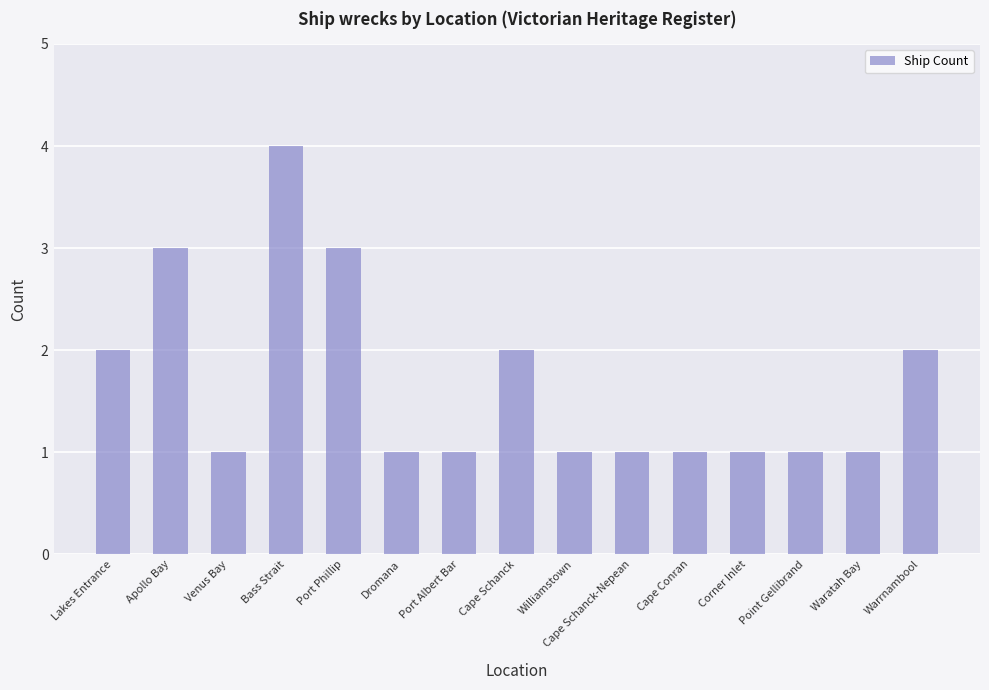

What is the difference between the second highest and second lowest values?

2